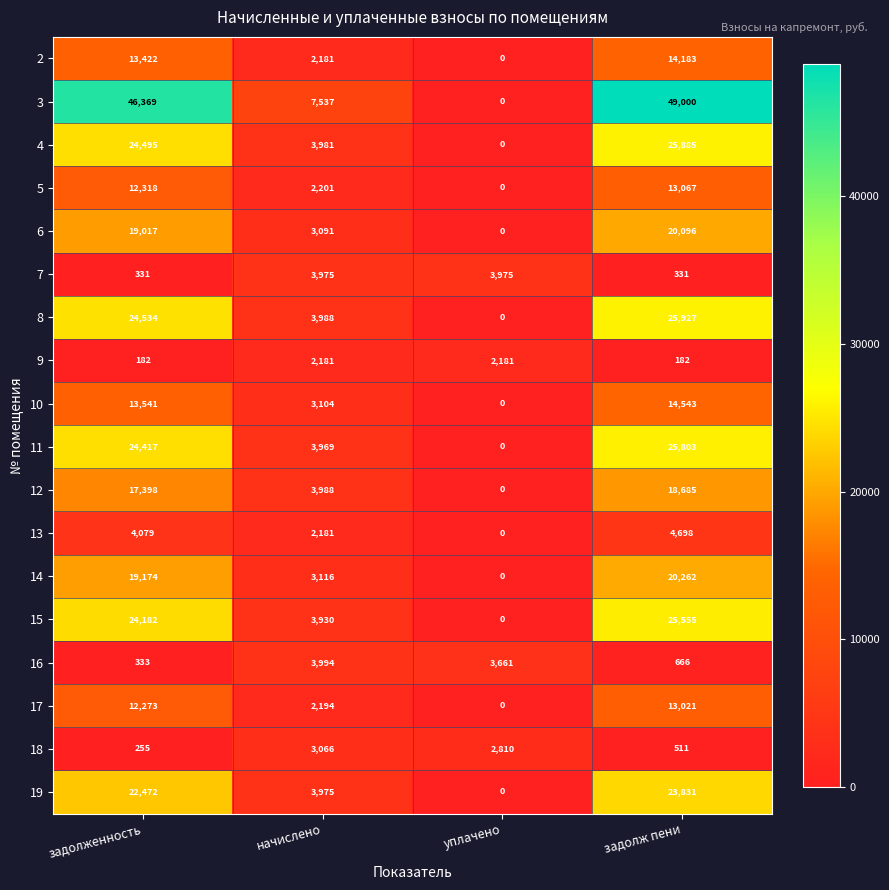

Between задолженность and начислено, which series saw the biggest shift?

3